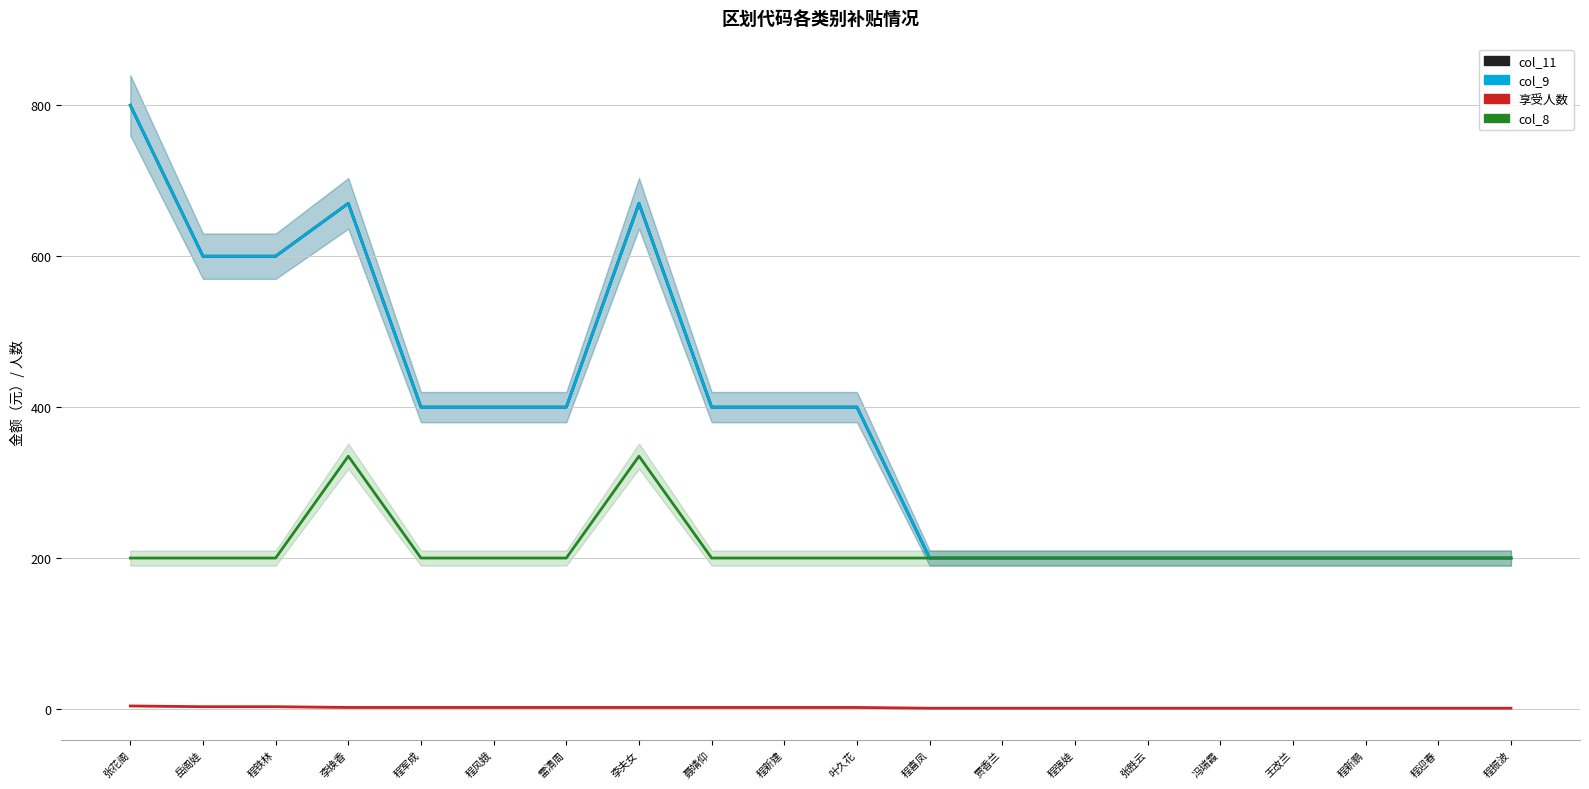

True or false: col_11 and 享受人数 intersect in this chart.

False